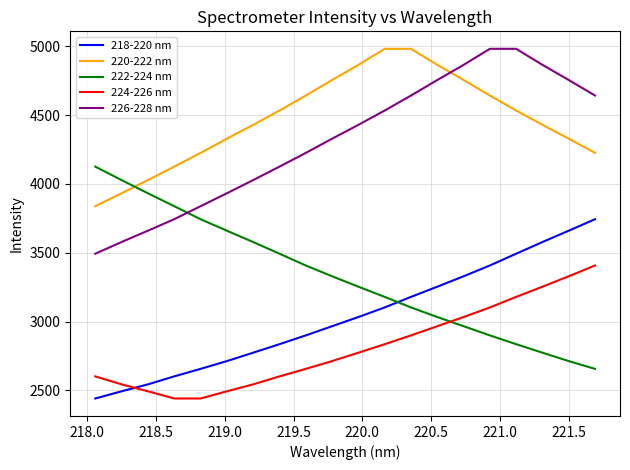

How many intersections are there between 218-220 nm and 224-226 nm?

1